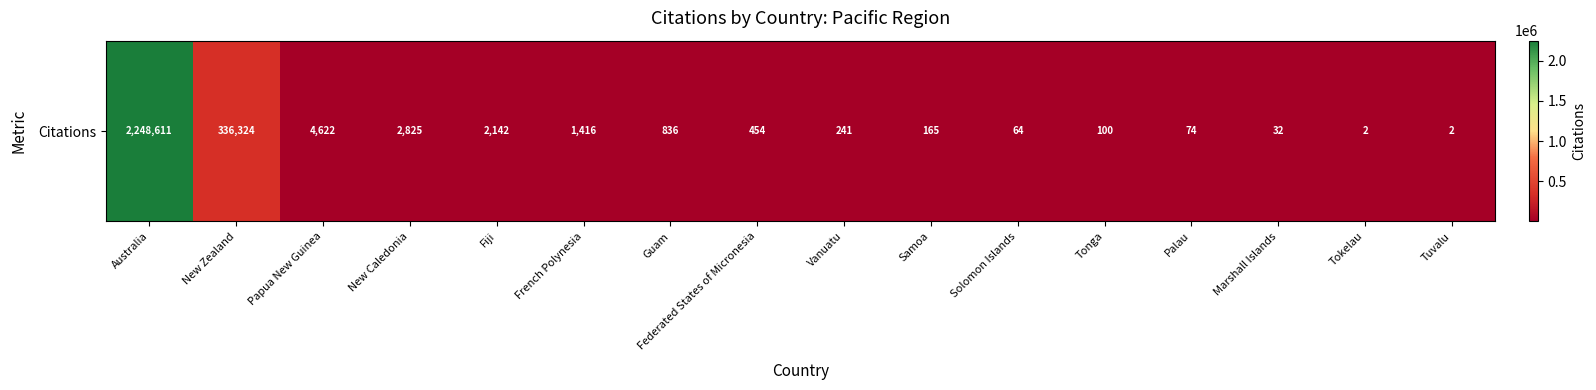

Reading right to left, transcribe all the data shown in this chart.

2	2	32	74	100	64	165	241	454	836	1416	2142	2825	4622	336324	2248611